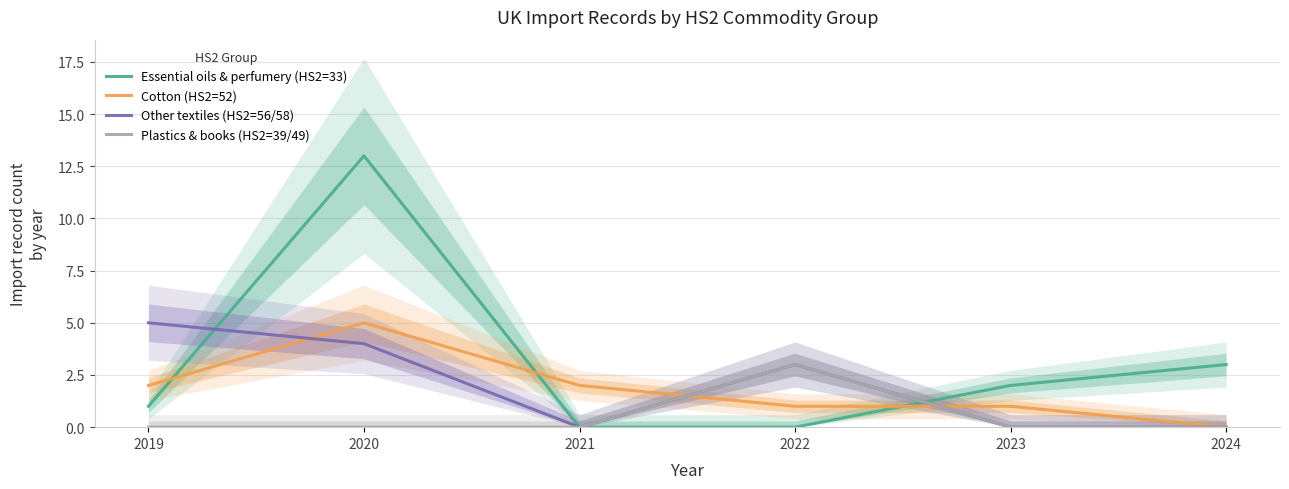

True or false: Cotton (HS2=52) and Essential oils & perfumery (HS2=33) intersect in this chart.

True